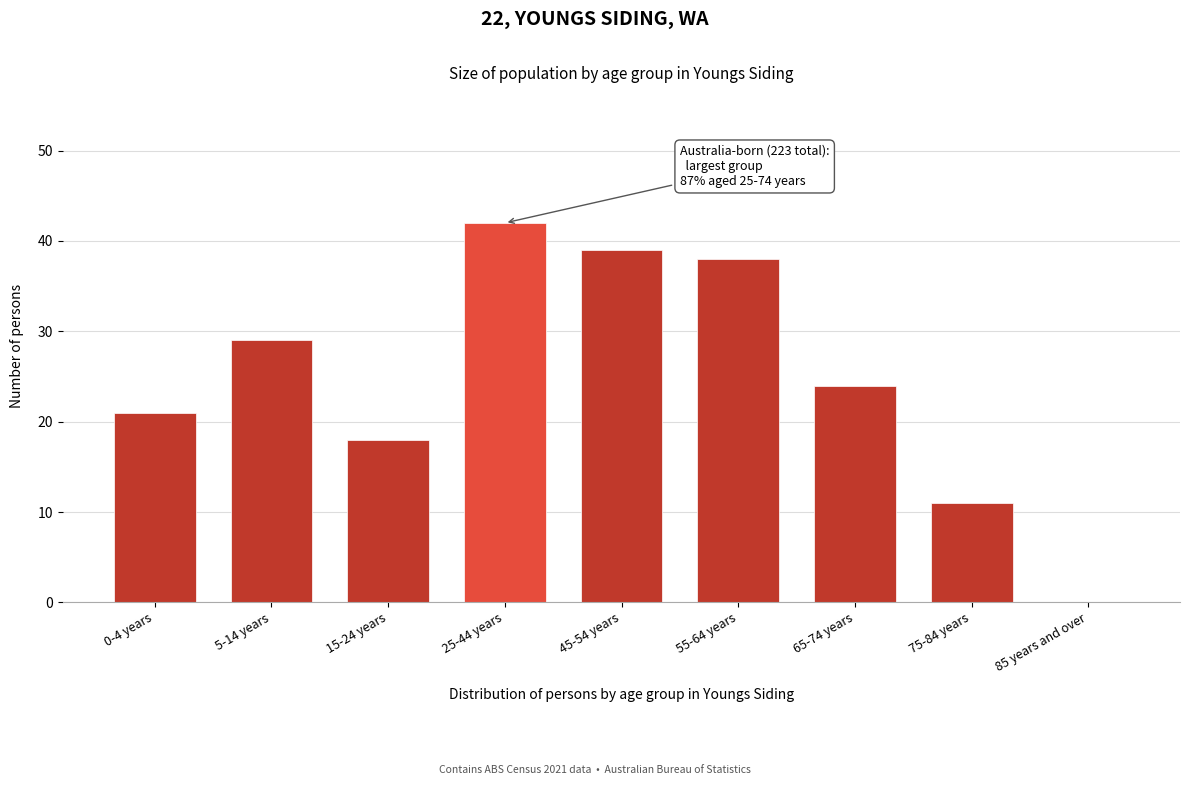

Reading right to left, extract all data points from this chart.

85 years and over=0	75-84 years=11	65-74 years=24	55-64 years=38	45-54 years=39	25-44 years=42	15-24 years=18	5-14 years=29	0-4 years=21